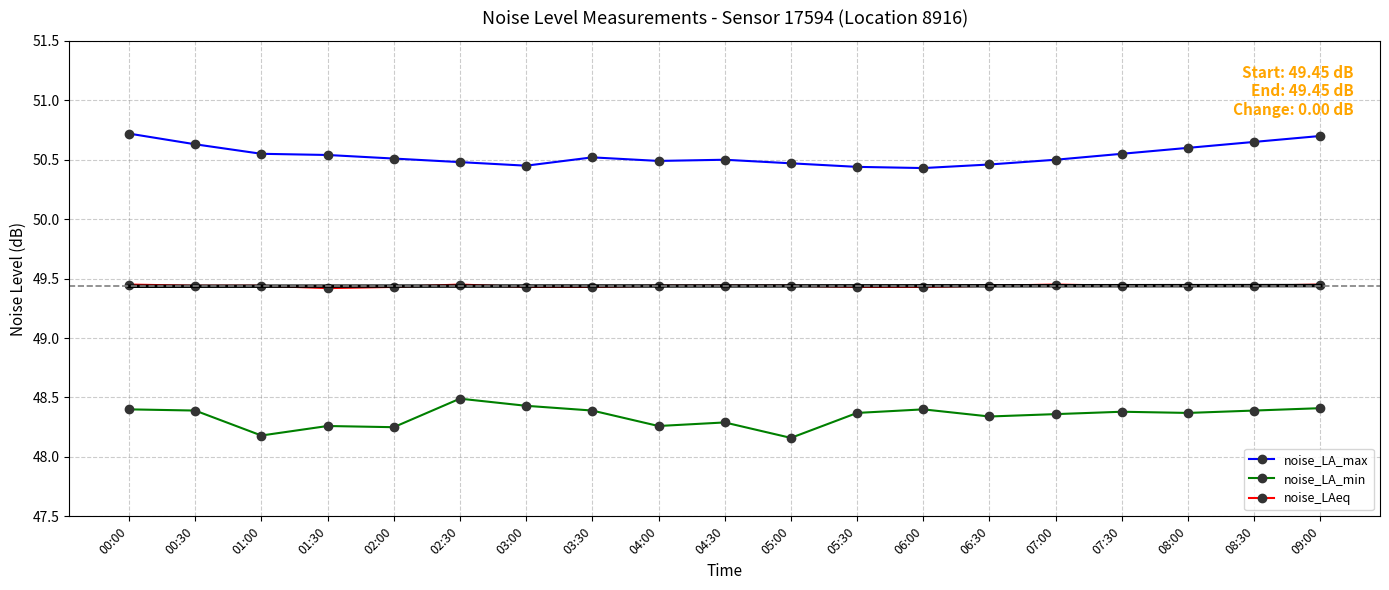

Reading left to right, what are all the values shown in this chart?

noise_LA_max: 00:00=50.7	00:30=50.6	01:00=50.5	01:30=50.5	02:00=50.5	02:30=50.5	03:00=50.5	03:30=50.5	04:00=50.5	04:30=50.5	05:00=50.5	05:30=50.4	06:00=50.4	06:30=50.5	07:00=50.5	07:30=50.5	08:00=50.6	08:30=50.6	09:00=50.7
noise_LA_min: 00:00=48.4	00:30=48.4	01:00=48.2	01:30=48.3	02:00=48.2	02:30=48.5	03:00=48.4	03:30=48.4	04:00=48.3	04:30=48.3	05:00=48.2	05:30=48.4	06:00=48.4	06:30=48.3	07:00=48.4	07:30=48.4	08:00=48.4	08:30=48.4	09:00=48.4
noise_LAeq: 00:00=49.5	00:30=49.4	01:00=49.4	01:30=49.4	02:00=49.4	02:30=49.5	03:00=49.4	03:30=49.4	04:00=49.4	04:30=49.4	05:00=49.4	05:30=49.4	06:00=49.4	06:30=49.4	07:00=49.5	07:30=49.4	08:00=49.4	08:30=49.4	09:00=49.5